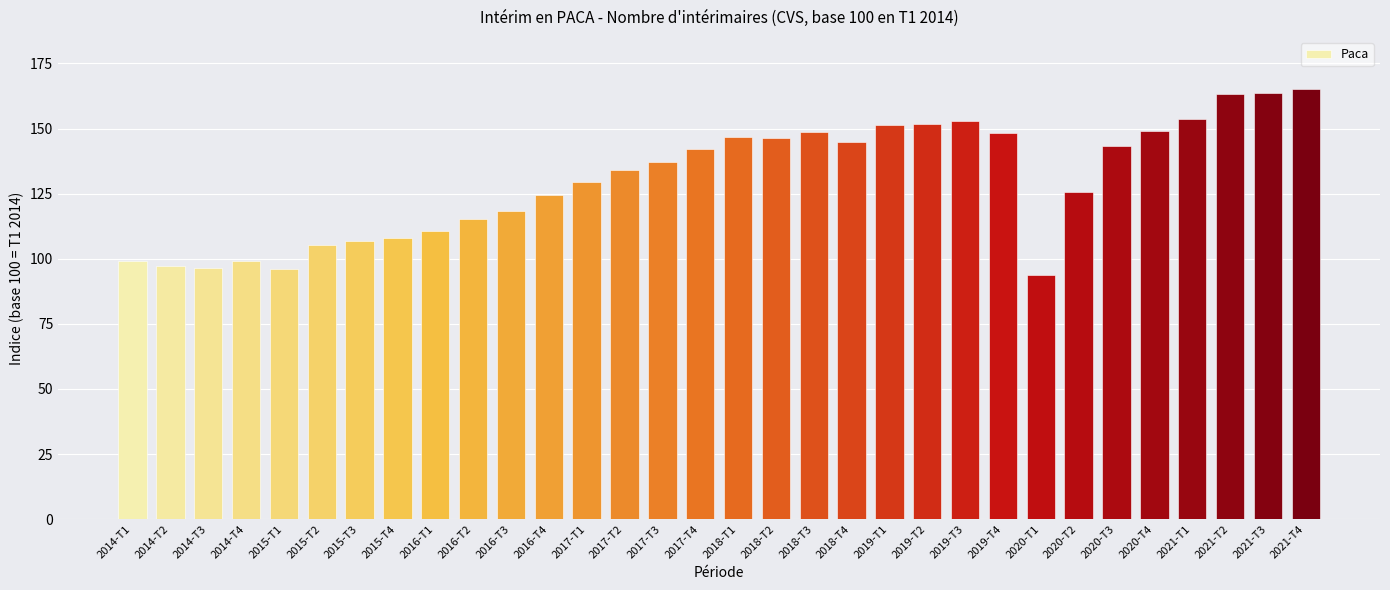

Approximately how many times larger is the value at 2017-T2 compared to 2016-T4?

1.1